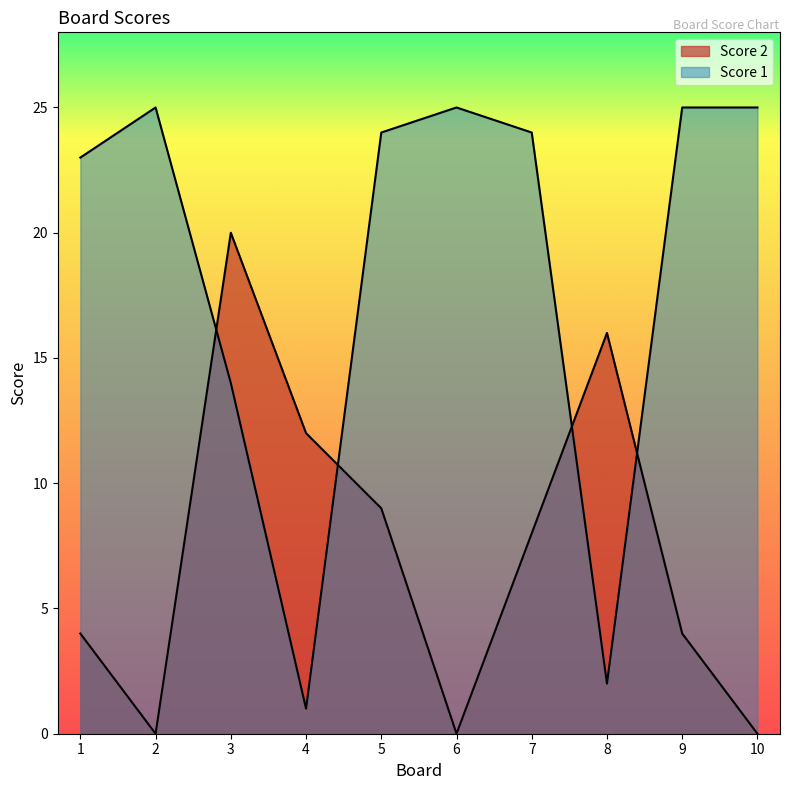

True or false: Score 2 has a value of 4 at 7.

False